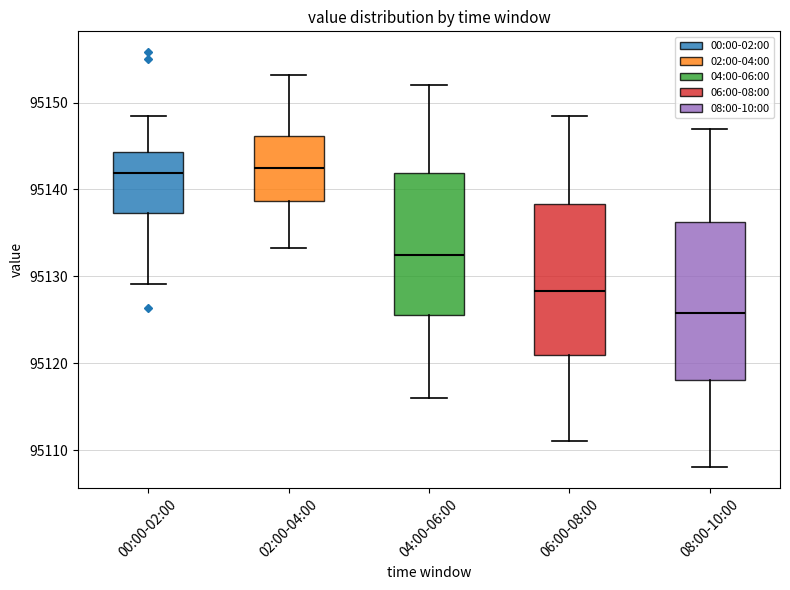

Where does the lower whisker of the box for 08:00-10:00 end on the y-axis? The values are not printed on the chart, so give them approximately, as read against the axis.

95108